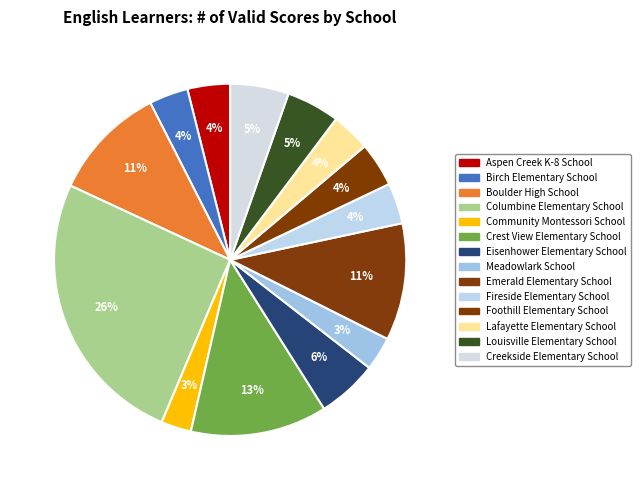

How many slices are in this pie chart?

14